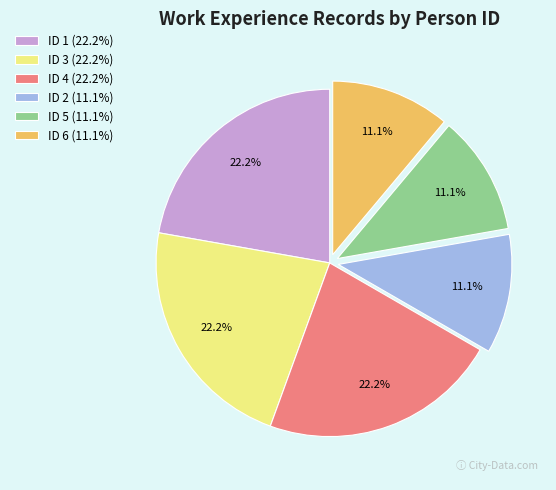

What percentage is the ID 3 slice, to the nearest percent?

22%